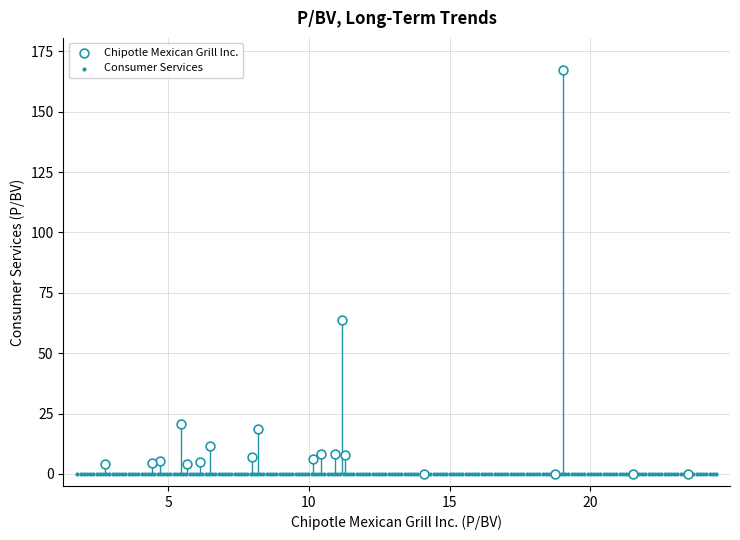

Which series reaches the maximum Y coordinate?

Chipotle Mexican Grill Inc.